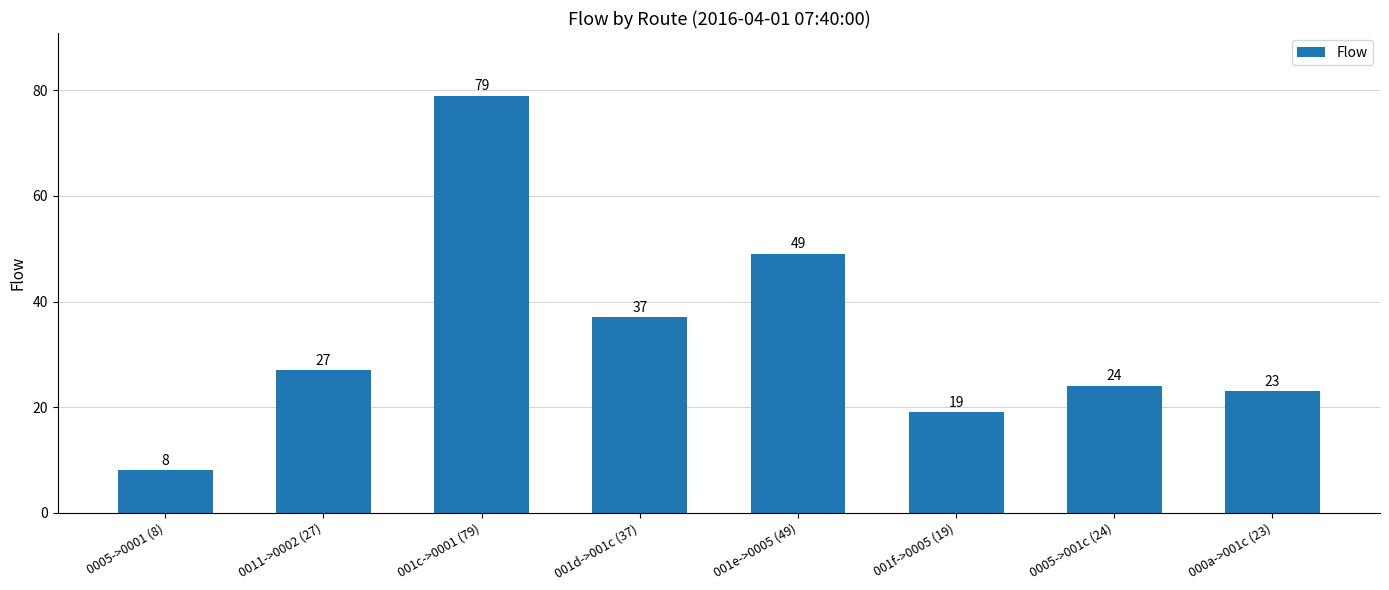

Read the value at 001d->001c (37), to the nearest 5.

35